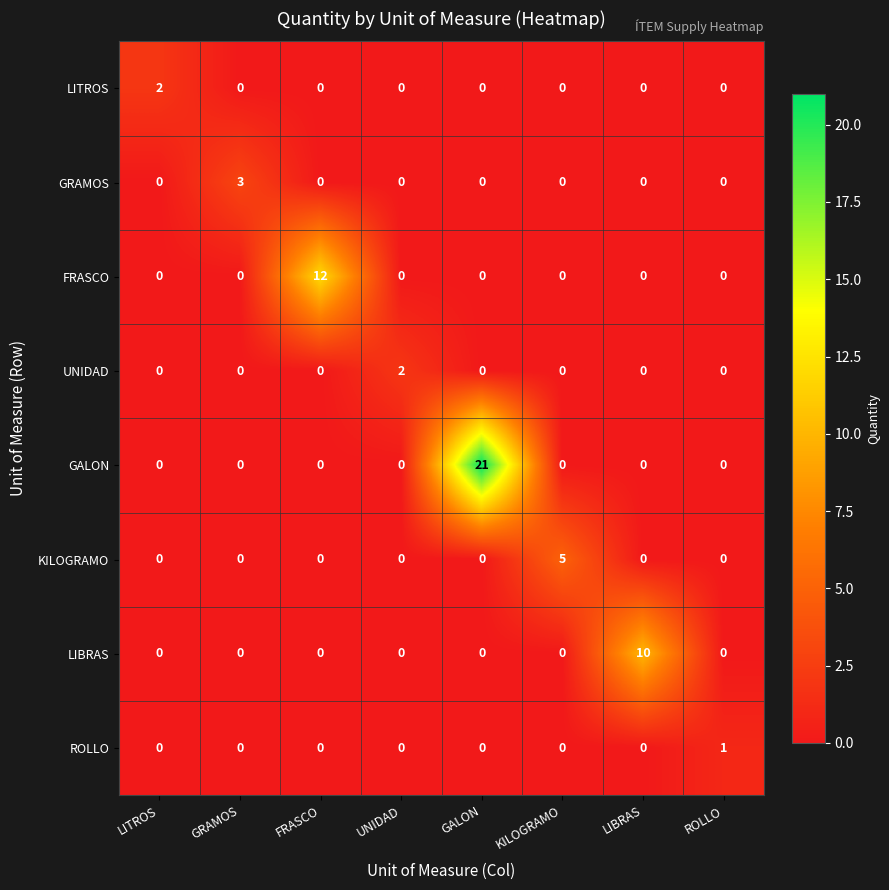

Count the number of data series in this chart.

8